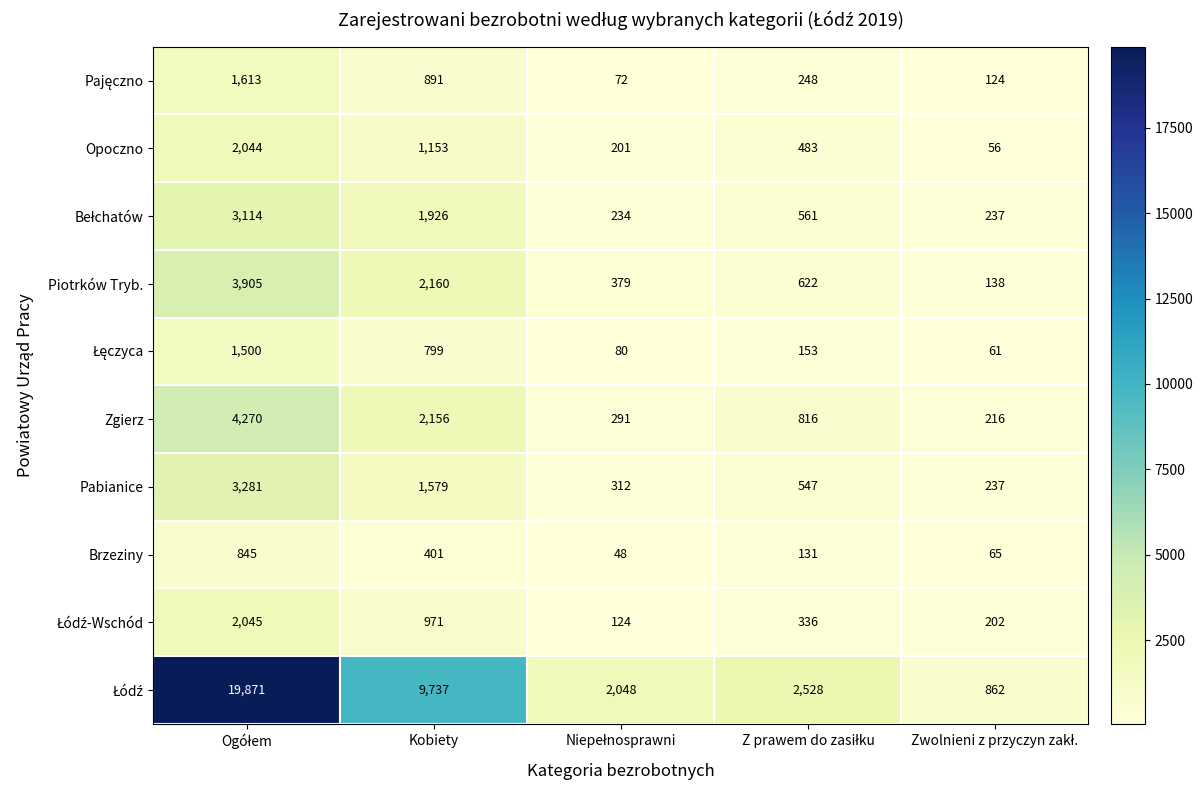

True or false: Opoczno has a value of 1153 at Kobiety.

True